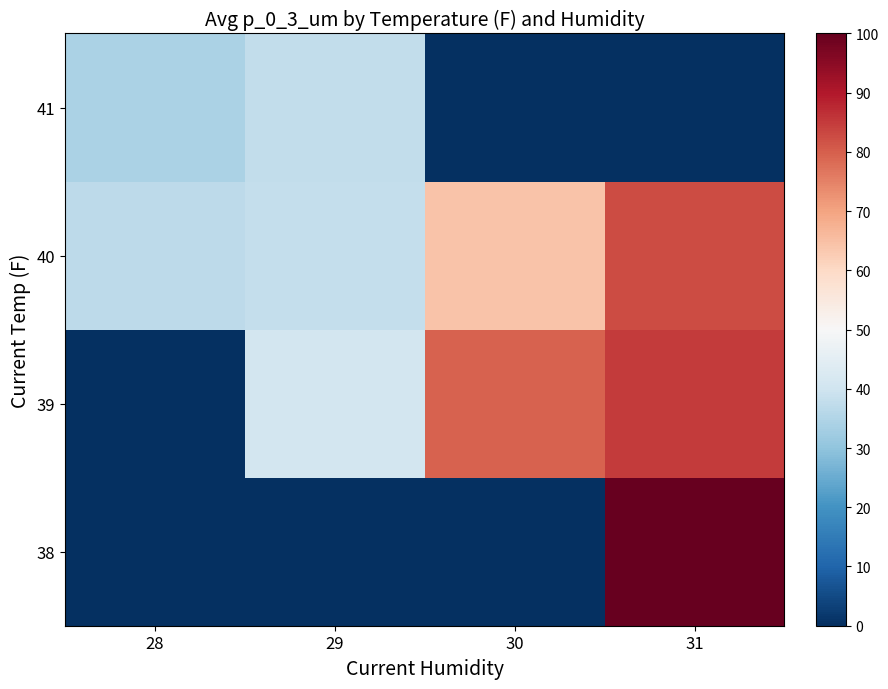

What is the total value across all series at 28?

71.2